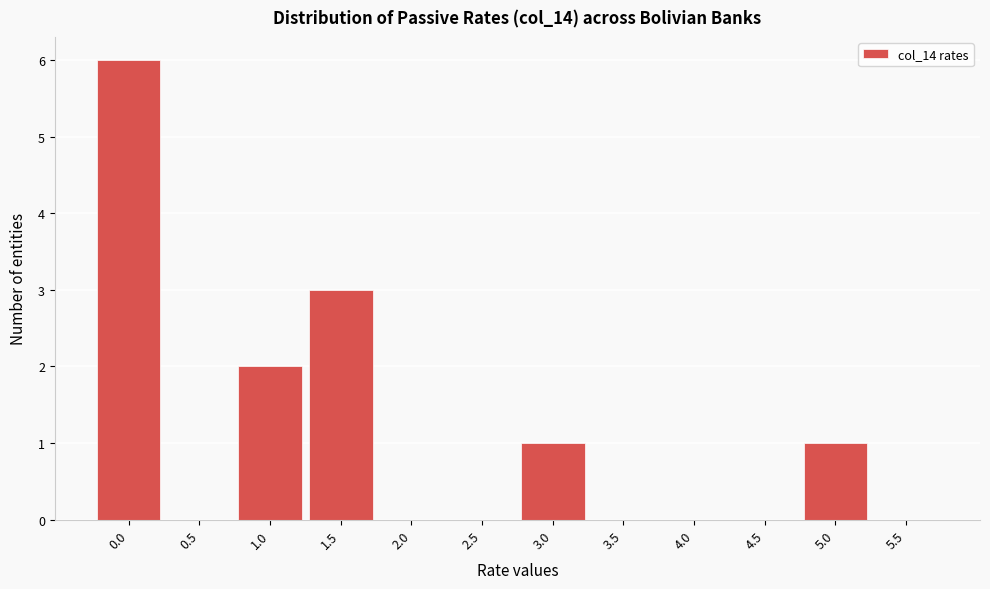

Reading left to right, what are all the values shown in this chart?

0.0=6	0.5=0	1.0=2	1.5=3	2.0=0	2.5=0	3.0=1	3.5=0	4.0=0	4.5=0	5.0=1	5.5=0